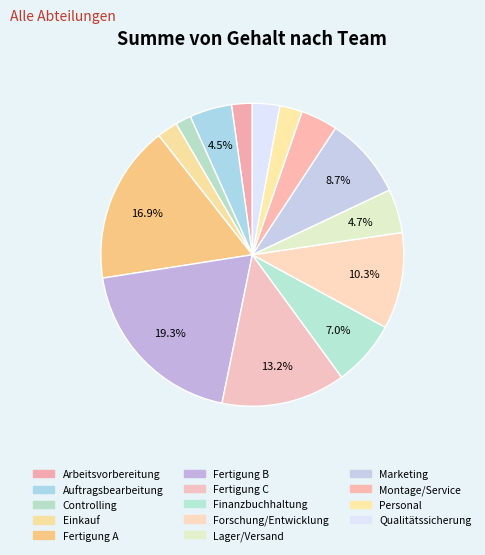

What is the largest slice in the pie chart?

Fertigung B